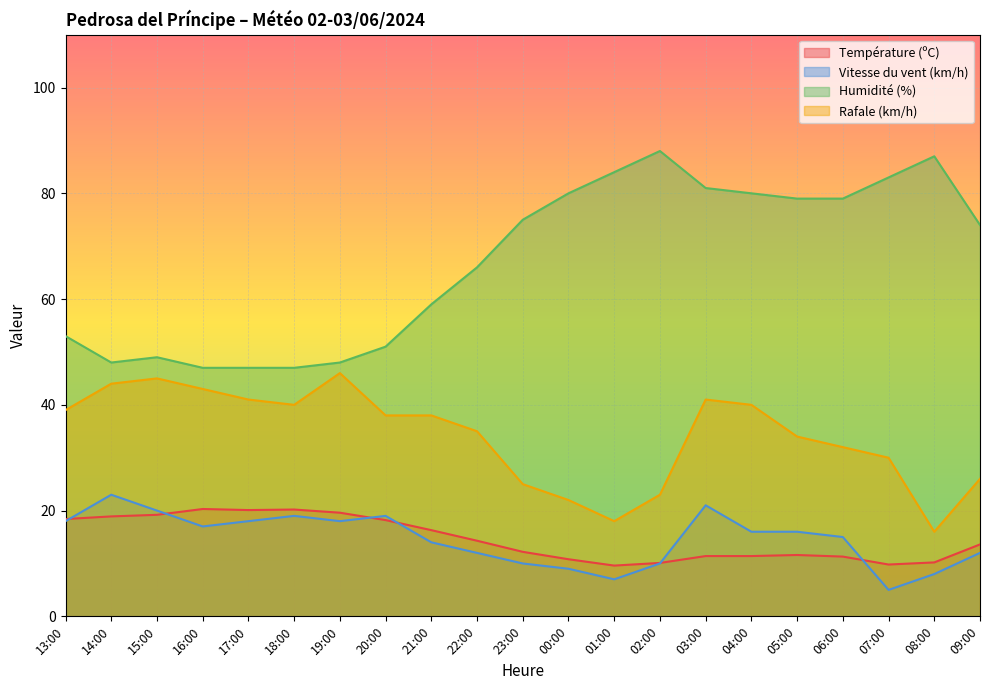

Which series has the largest range (max minus min)?

Humidité (%)